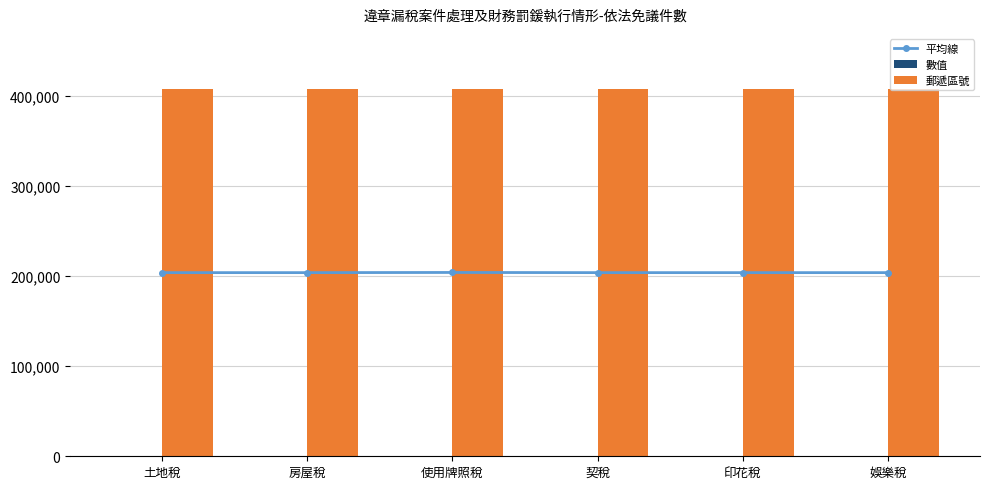

Which series has the largest range (max minus min)?

數值